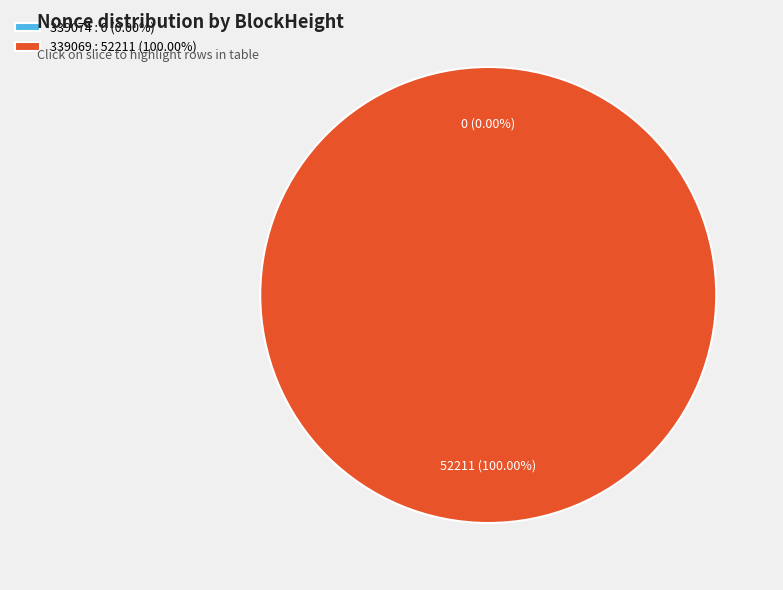

How many slices are in this pie chart?

2